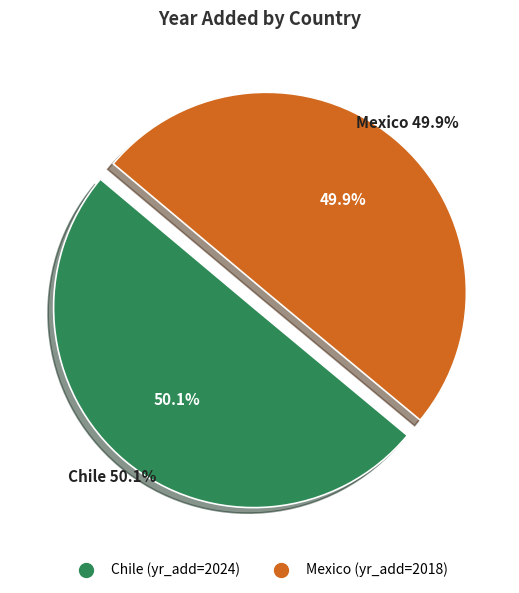

How many slices are in this pie chart?

2